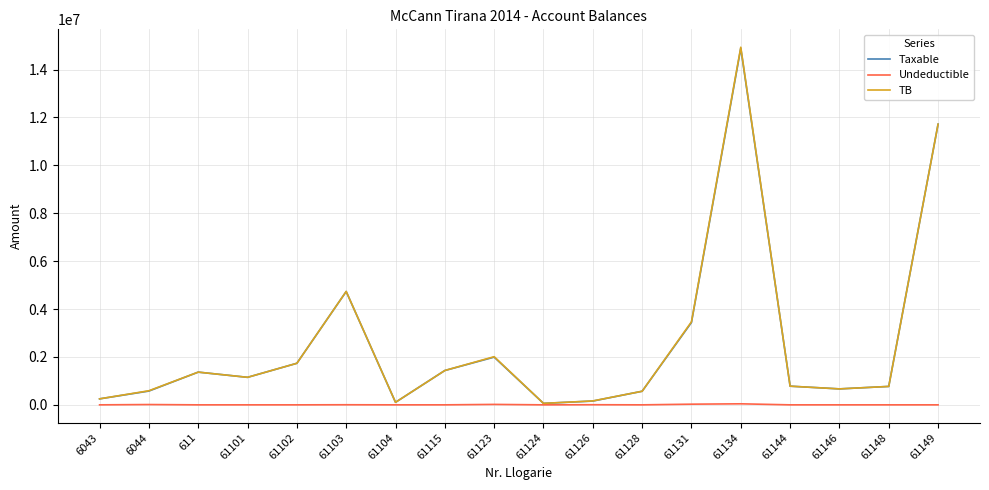

What is the lowest value of the Taxable series?

61813.2